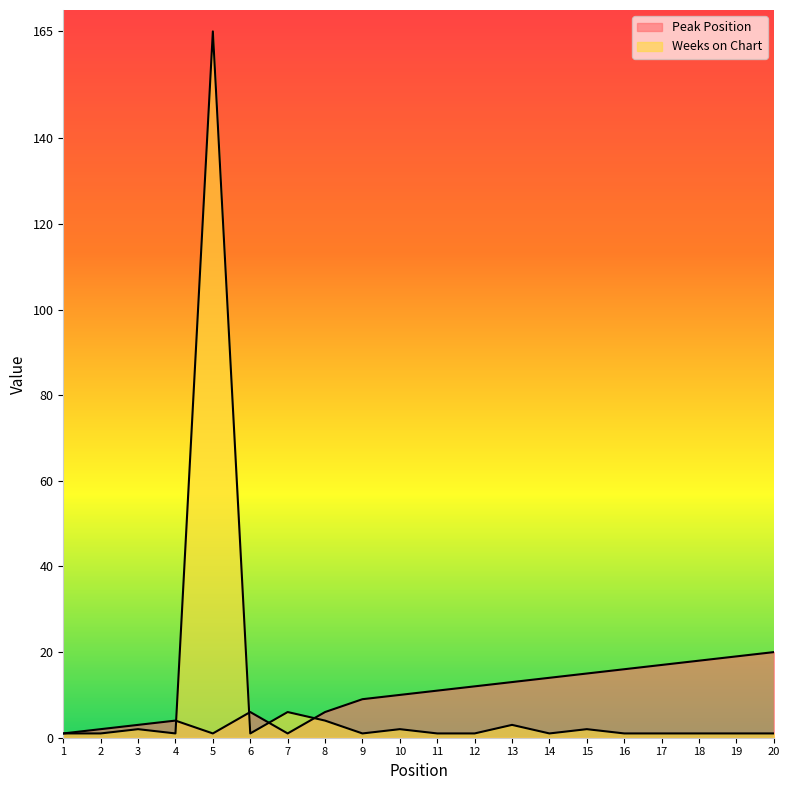

What is the value of the Peak Position point at the 5th from the left?

1